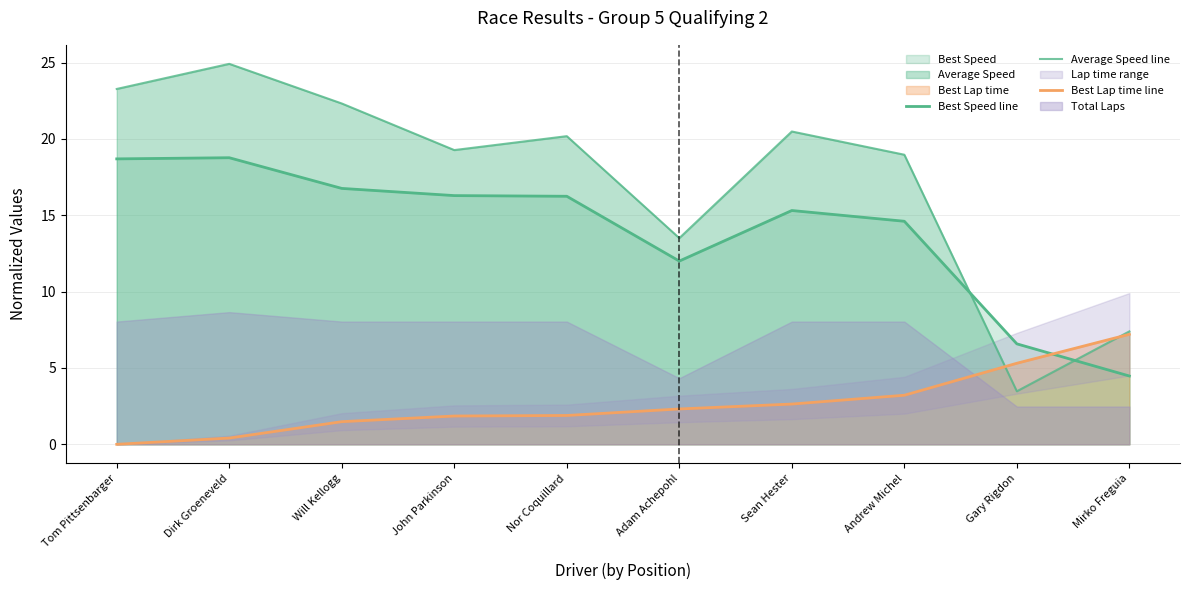

Which series ends up on top after the final intersection of Best Lap time line and Average Speed line?

Average Speed line